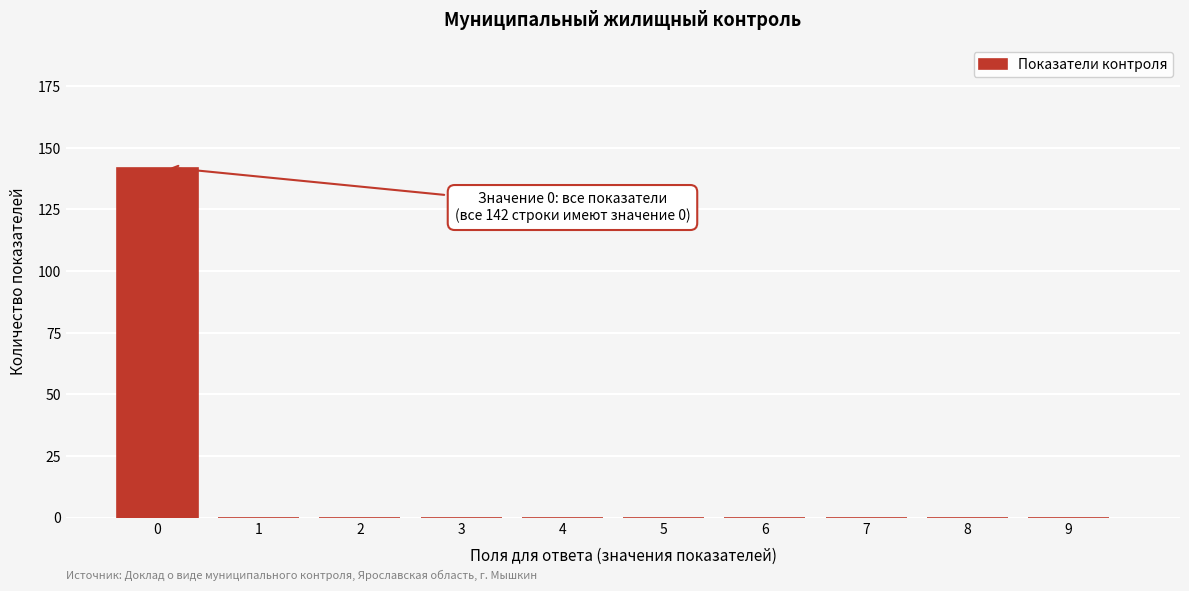

Reading left to right, list all the values displayed in this chart.

0=142	1=0	2=0	3=0	4=0	5=0	6=0	7=0	8=0	9=0